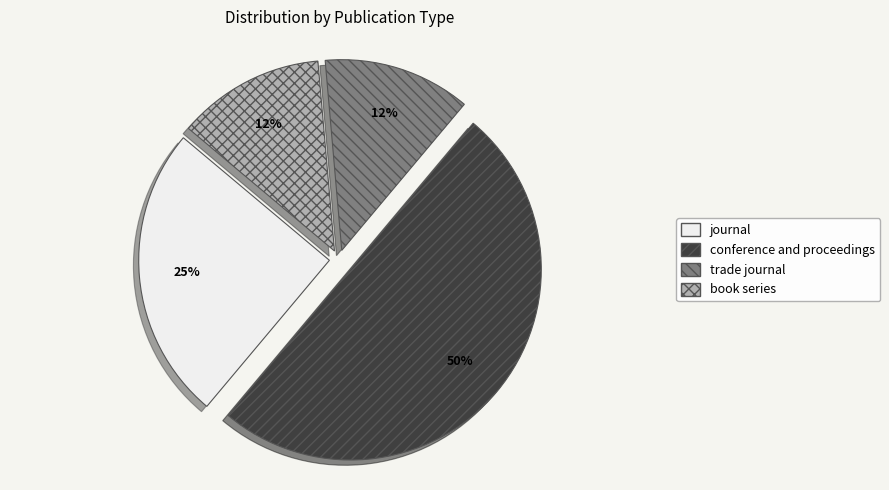

Combined, do book series and trade journal account for over 50%?

No